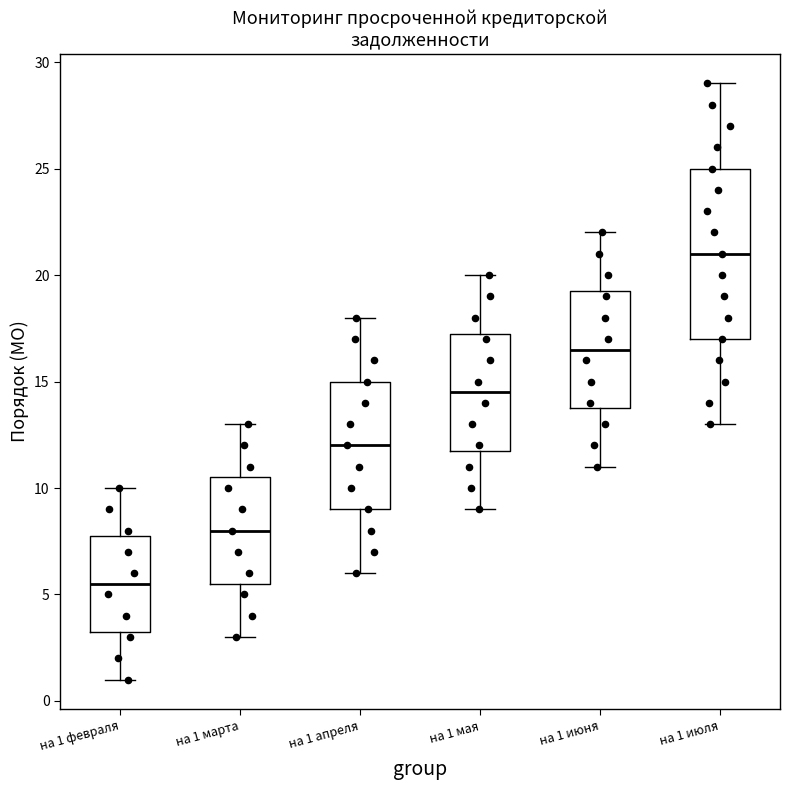

Reading left to right, transcribe this box plot: for each box, give where its median line is, the range the box spans, and where its two whiskers end, as read against the y-axis. The values are not printed on the chart, so give them approximately, as read against the axis.

на 1 февраля: median 5.5, box 3.5 to 8.0, whiskers 1.0 to 10.0
на 1 марта: median 8.0, box 5.5 to 10.5, whiskers 3.0 to 13.0
на 1 апреля: median 12.0, box 9.0 to 15.0, whiskers 6.0 to 18.0
на 1 мая: median 14.5, box 12.0 to 17.5, whiskers 9.0 to 20.0
на 1 июня: median 16.5, box 14.0 to 19.5, whiskers 11.0 to 22.0
на 1 июля: median 21.0, box 17.0 to 25.0, whiskers 13.0 to 29.0